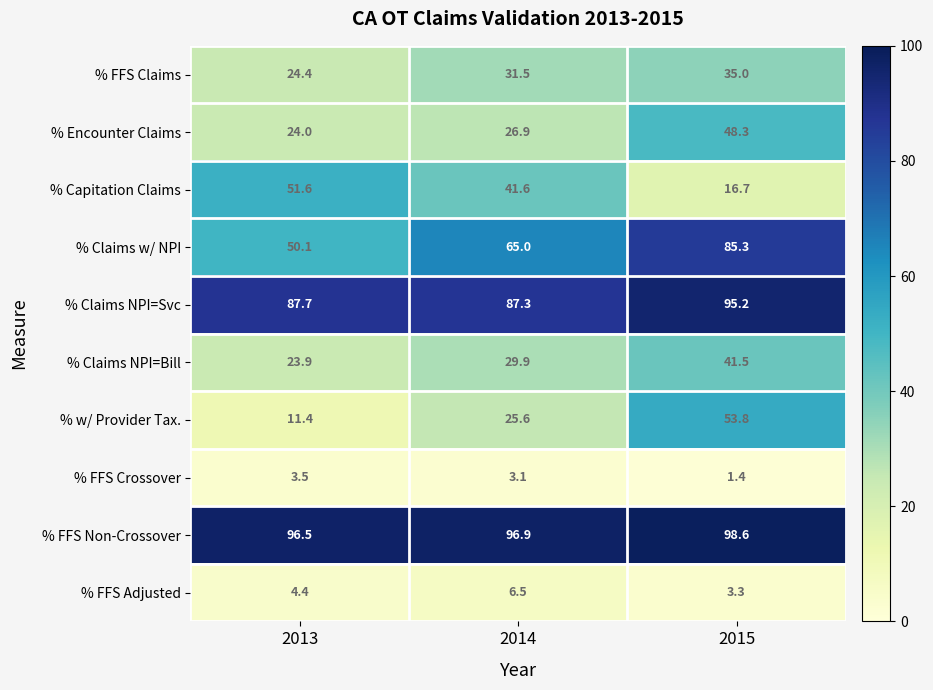

Is it true that % Capitation Claims equals 51.6 at 2013?

True